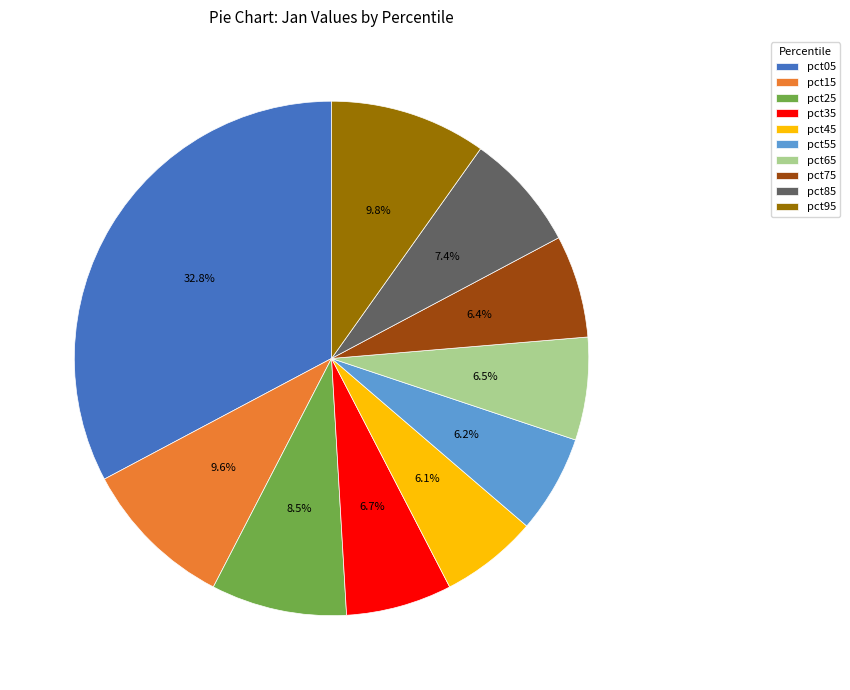

To the nearest percent, what is the difference between the largest and smallest slice percentages?

27%